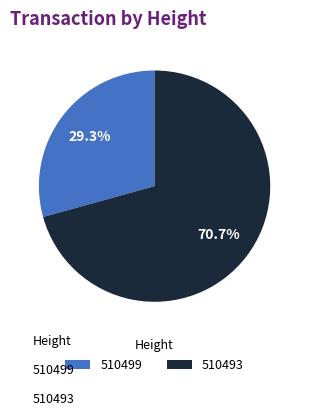

Between 510493 and 510499, which is larger?

510493